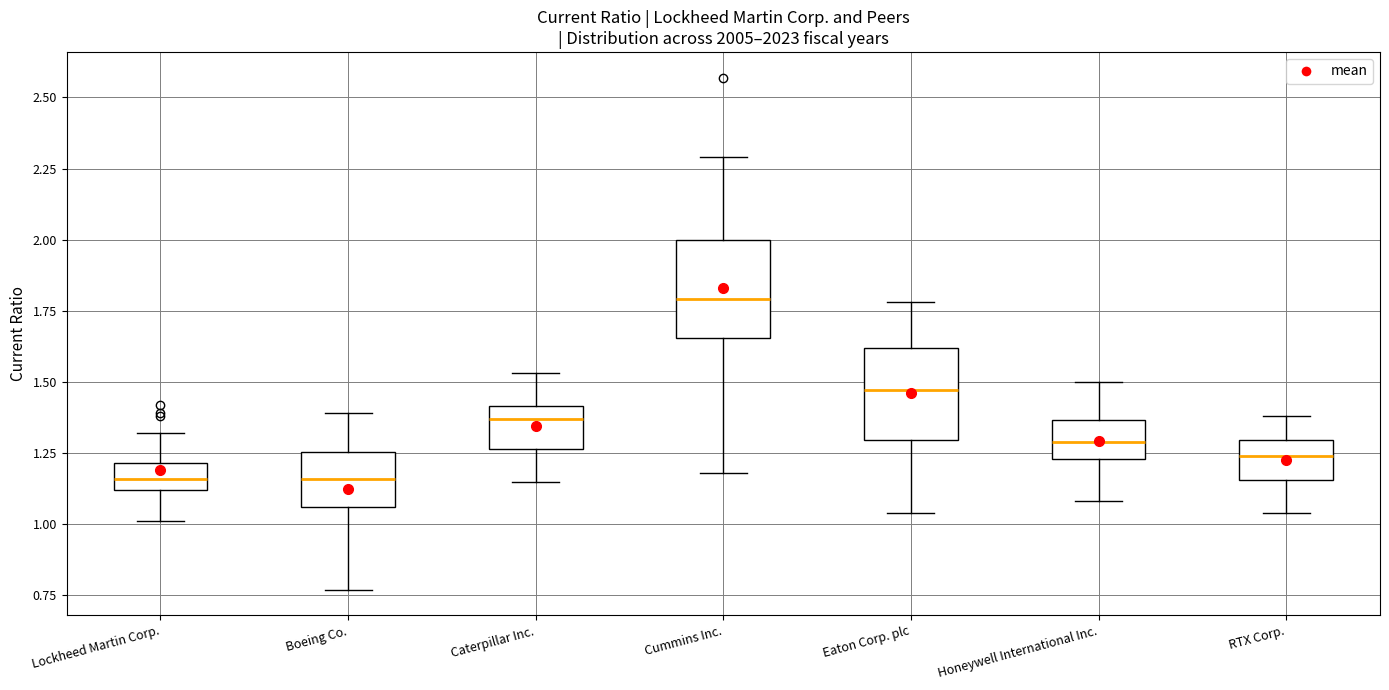

Reading left to right, read every box against the y-axis: the position of its median line, the range the box covers, and the ends of its whiskers. The values are not printed on the chart, so give them approximately, as read against the axis.

Lockheed Martin Corp.: median 1.15, box 1.10 to 1.20, whiskers 1.00 to 1.30
Boeing Co.: median 1.15, box 1.05 to 1.25, whiskers 0.75 to 1.40
Caterpillar Inc.: median 1.35, box 1.25 to 1.40, whiskers 1.15 to 1.55
Cummins Inc.: median 1.80, box 1.65 to 2.00, whiskers 1.20 to 2.30
Eaton Corp. plc: median 1.45, box 1.30 to 1.60, whiskers 1.05 to 1.80
Honeywell International Inc.: median 1.30, box 1.25 to 1.35, whiskers 1.10 to 1.50
RTX Corp.: median 1.25, box 1.15 to 1.30, whiskers 1.05 to 1.40